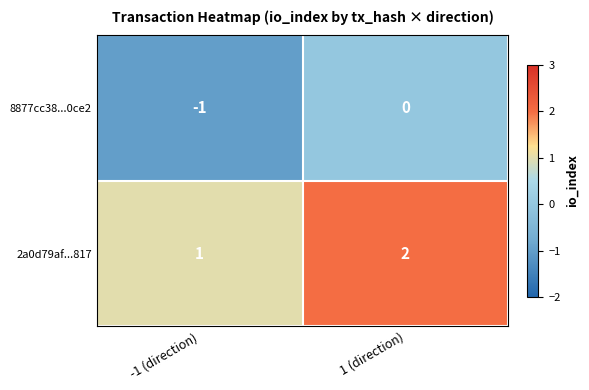

At which category does the chart reach its peak across all series?

1 (direction)